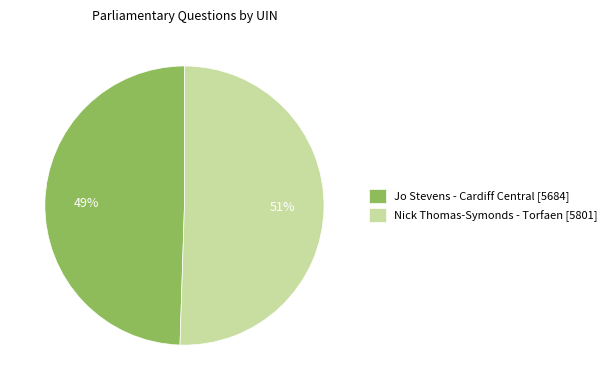

How many segments does this pie chart have?

2